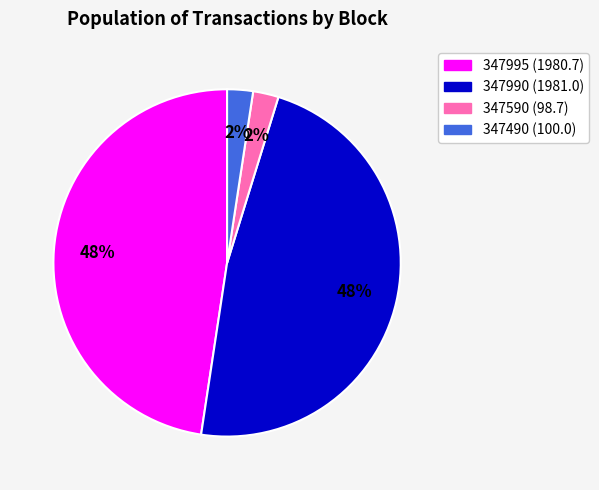

The 347990 slice represents 34% of the pie. True or false?

False